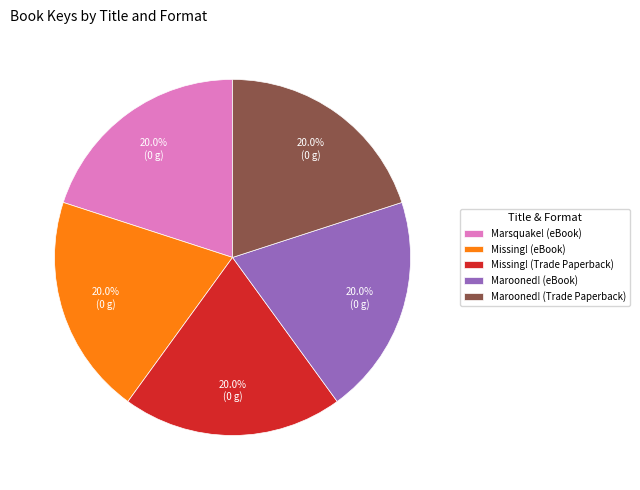

Is Missing! (Trade Paperback) the majority of the pie?

No